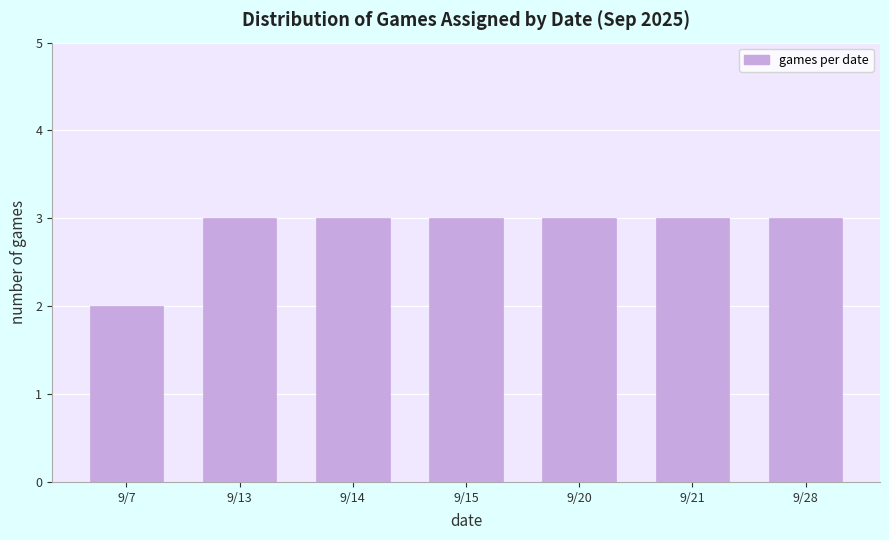

Reading right to left, what are all the values shown in this chart?

9/28=3	9/21=3	9/20=3	9/15=3	9/14=3	9/13=3	9/7=2